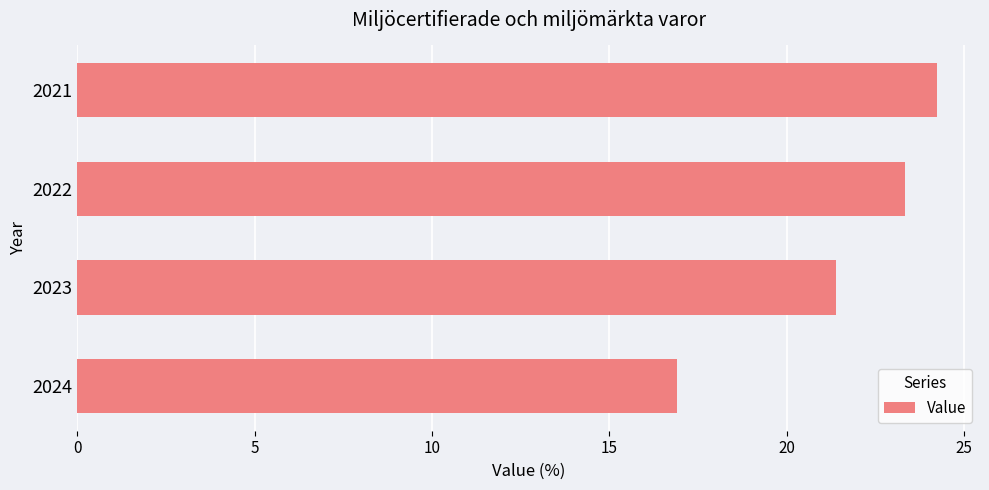

Rank the categories by value from highest to lowest.

2021, 2022, 2023, 2024